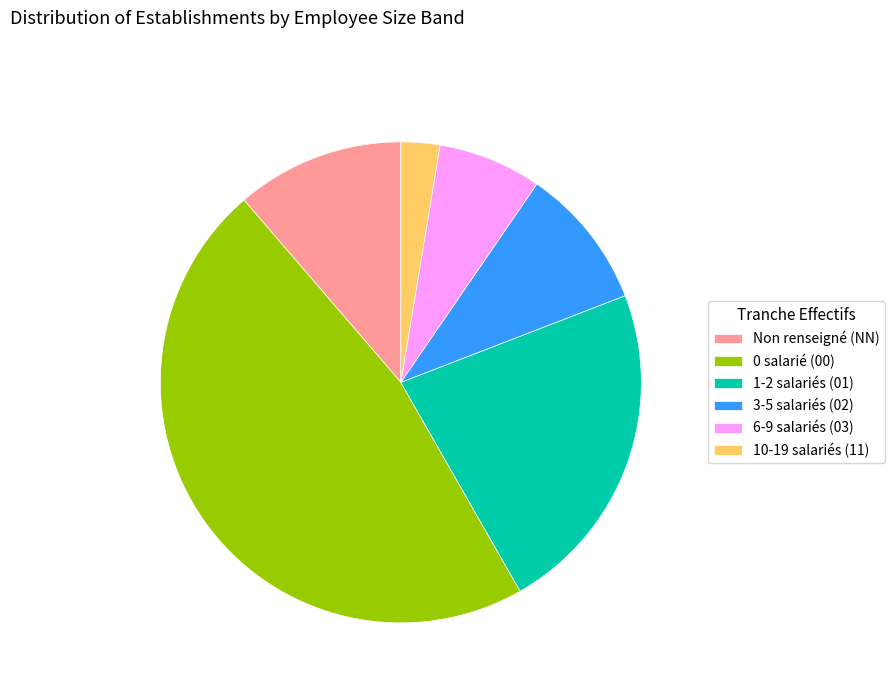

Is there any slice that represents more than half of the pie?

No